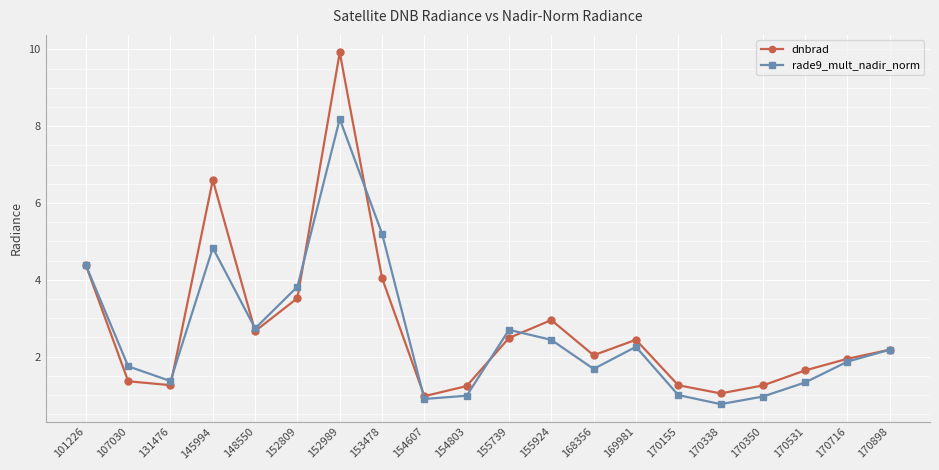

Rank the series by their maximum value, from lowest to highest.

rade9_mult_nadir_norm, dnbrad